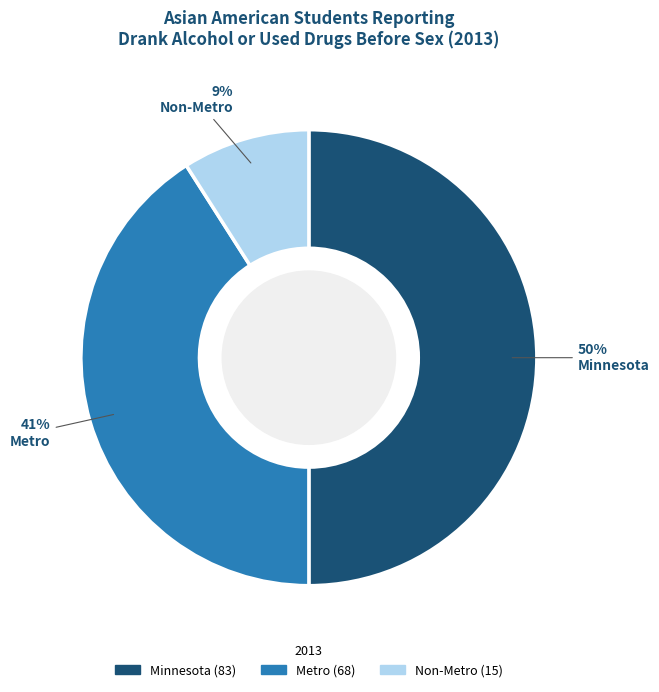

How many segments does this pie chart have?

3